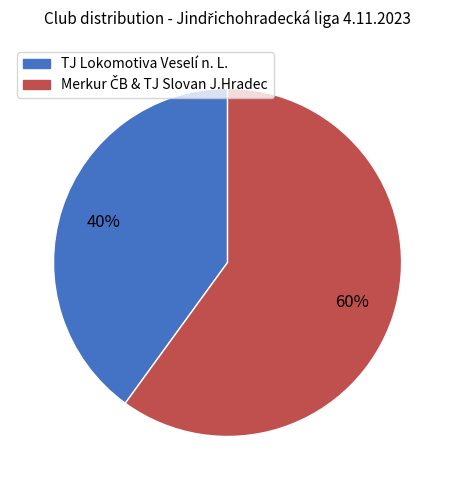

To the nearest percent, what is the average slice percentage?

50%